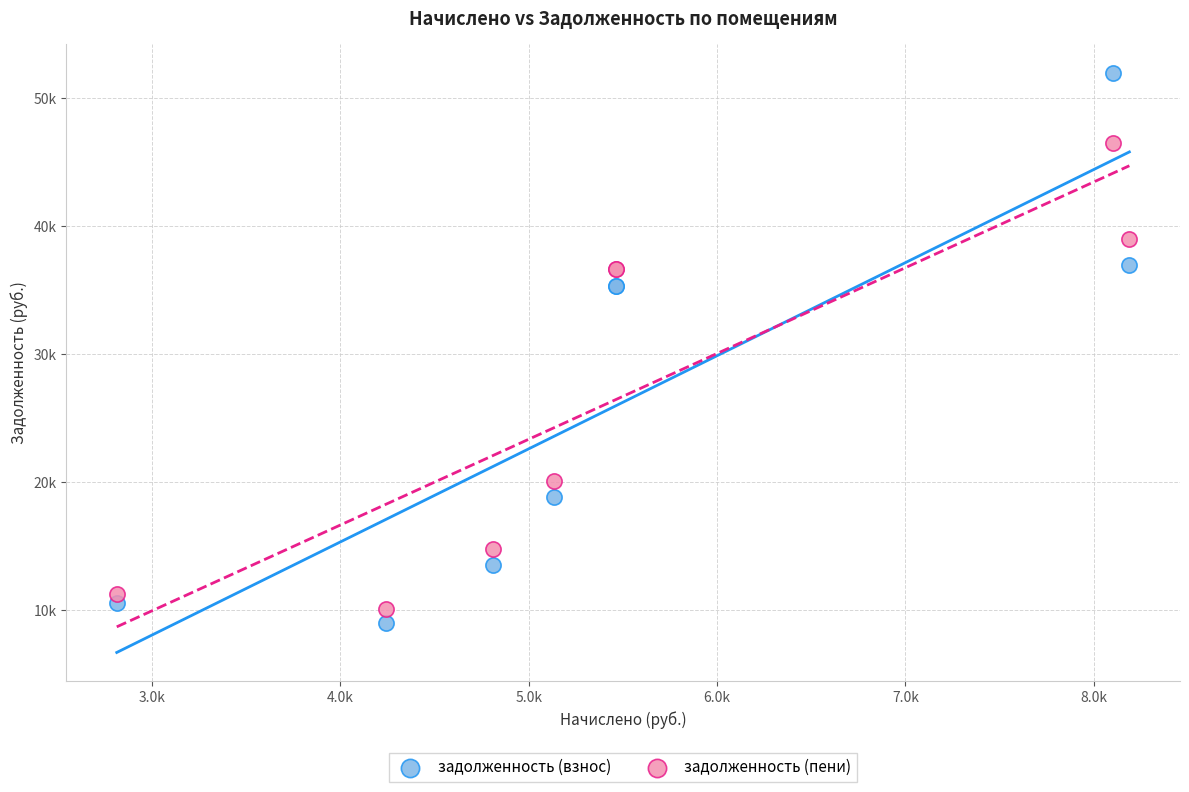

Which series reaches the minimum Y coordinate?

задолженность (взнос)